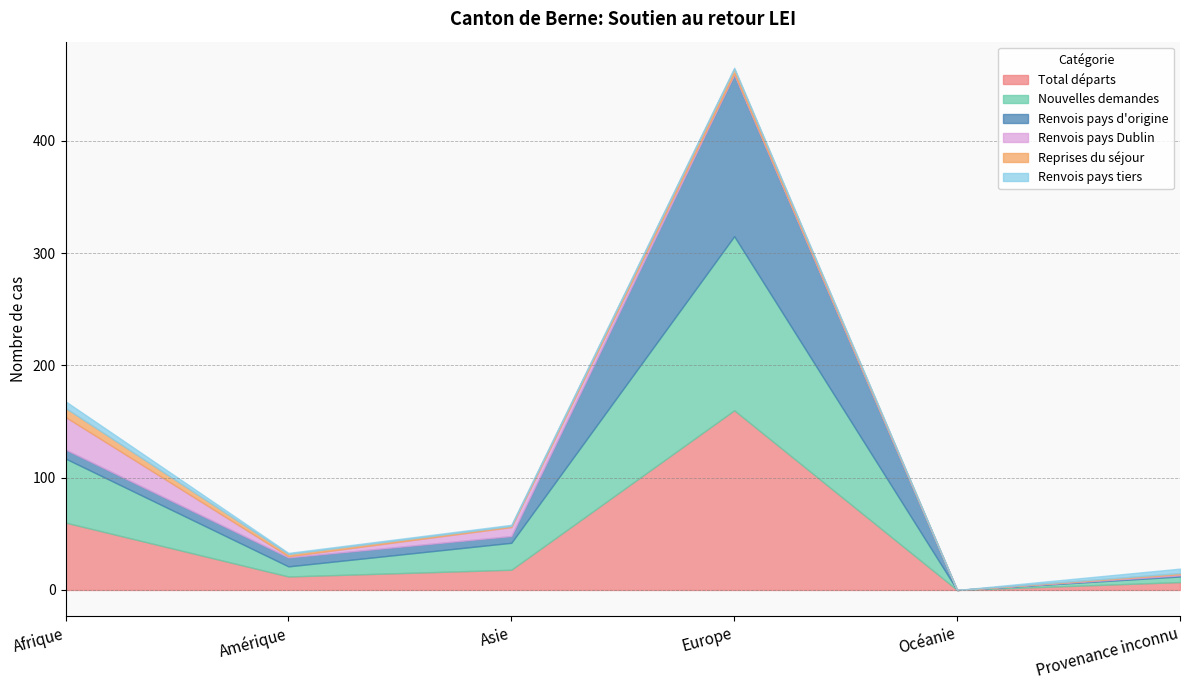

In Nouvelles demandes, how many points are lower than both neighbors (excluding endpoints)?

2